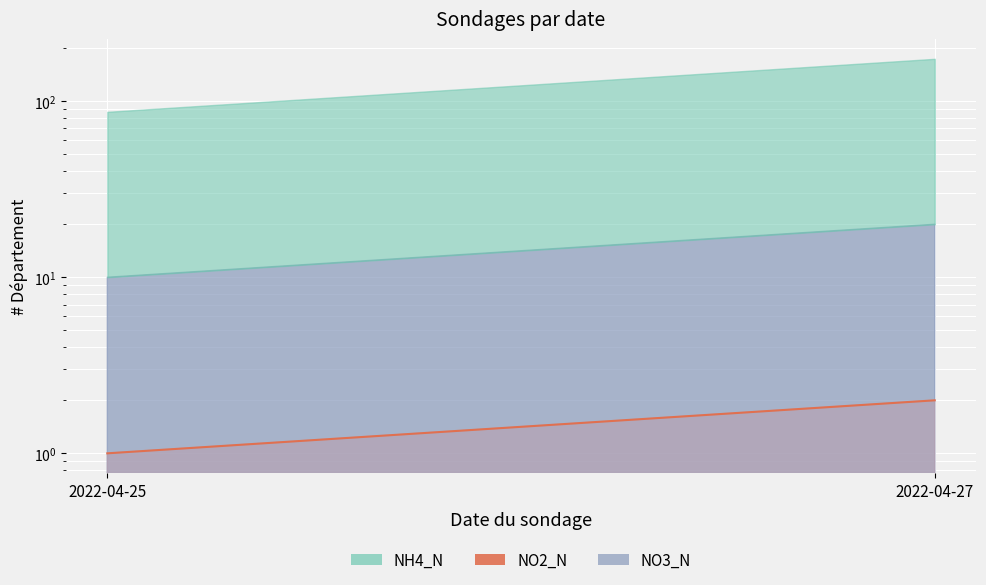

What is the value of the 2nd point from the left?

2